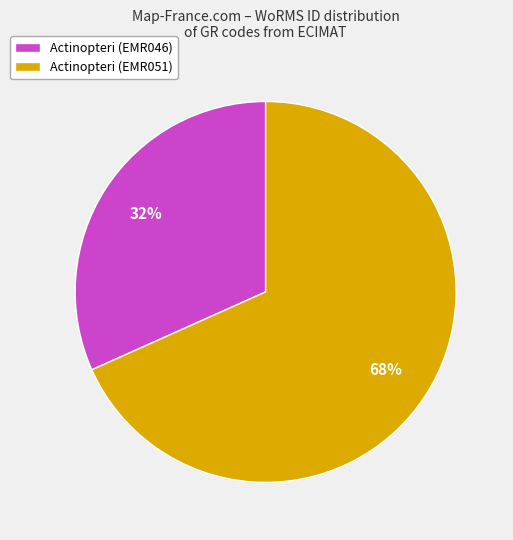

Which has a higher value, Actinopteri (EMR046) or Actinopteri (EMR051)?

Actinopteri (EMR051)